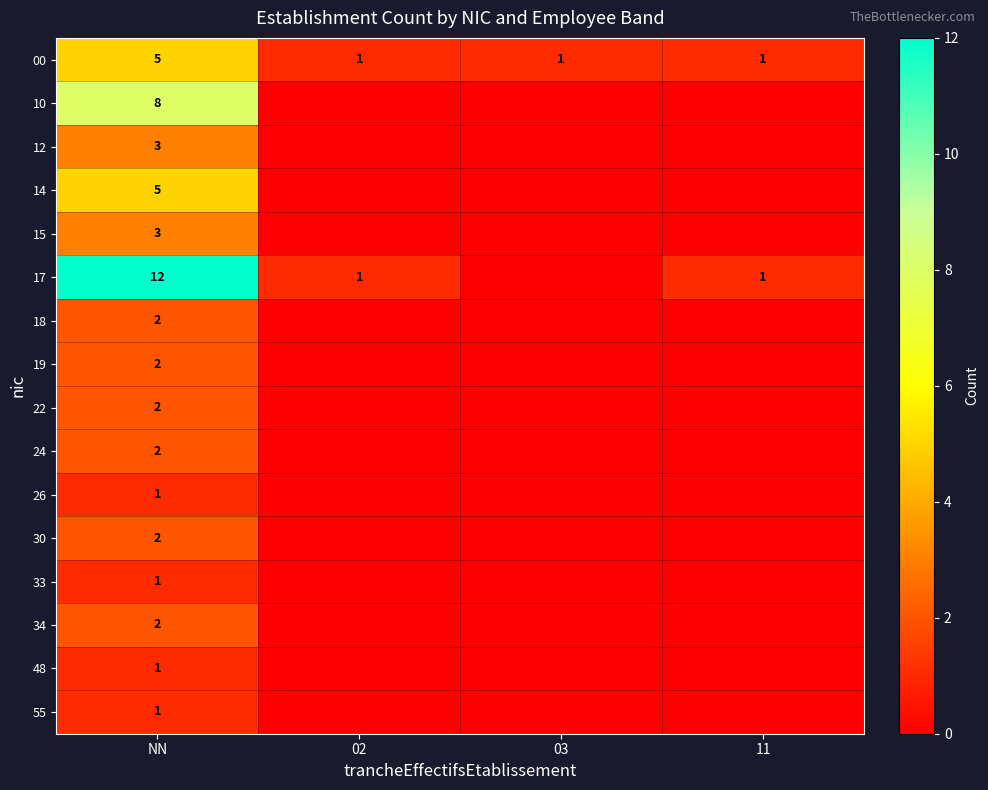

What is the difference between the maximum and minimum values in the 00 series?

4